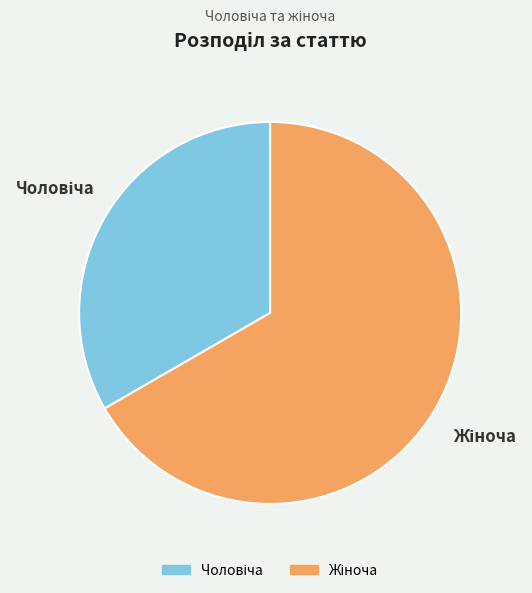

Is there any slice that represents more than half of the pie?

Yes